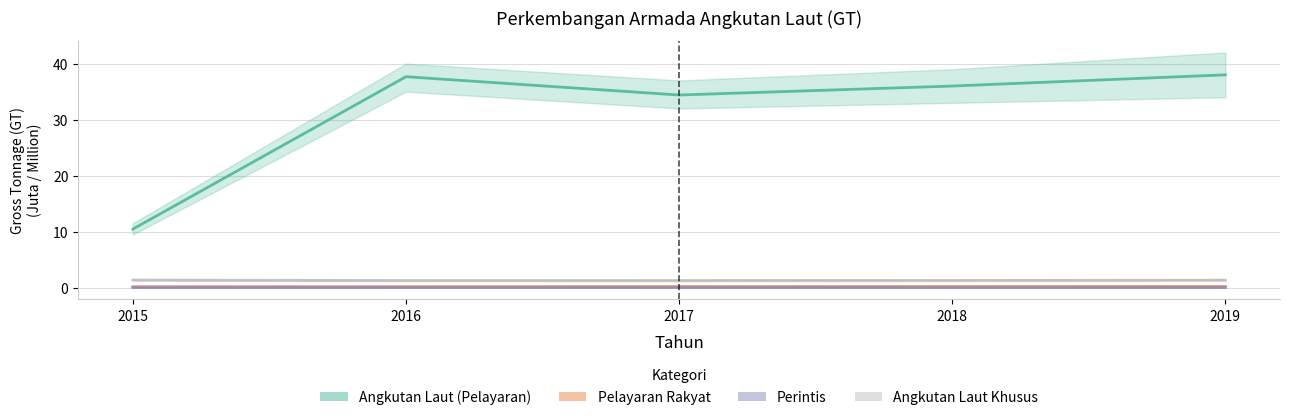

What is the lowest value of the Angkutan Laut (Pelayaran) GT series?

10.5